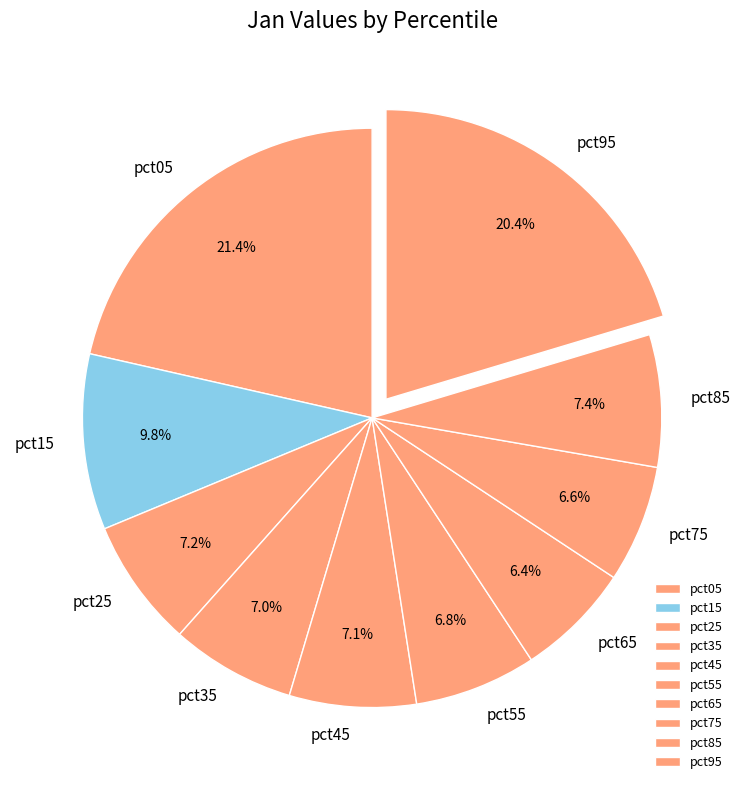

To the nearest percent, what is the difference between the largest and smallest slice percentages?

15%